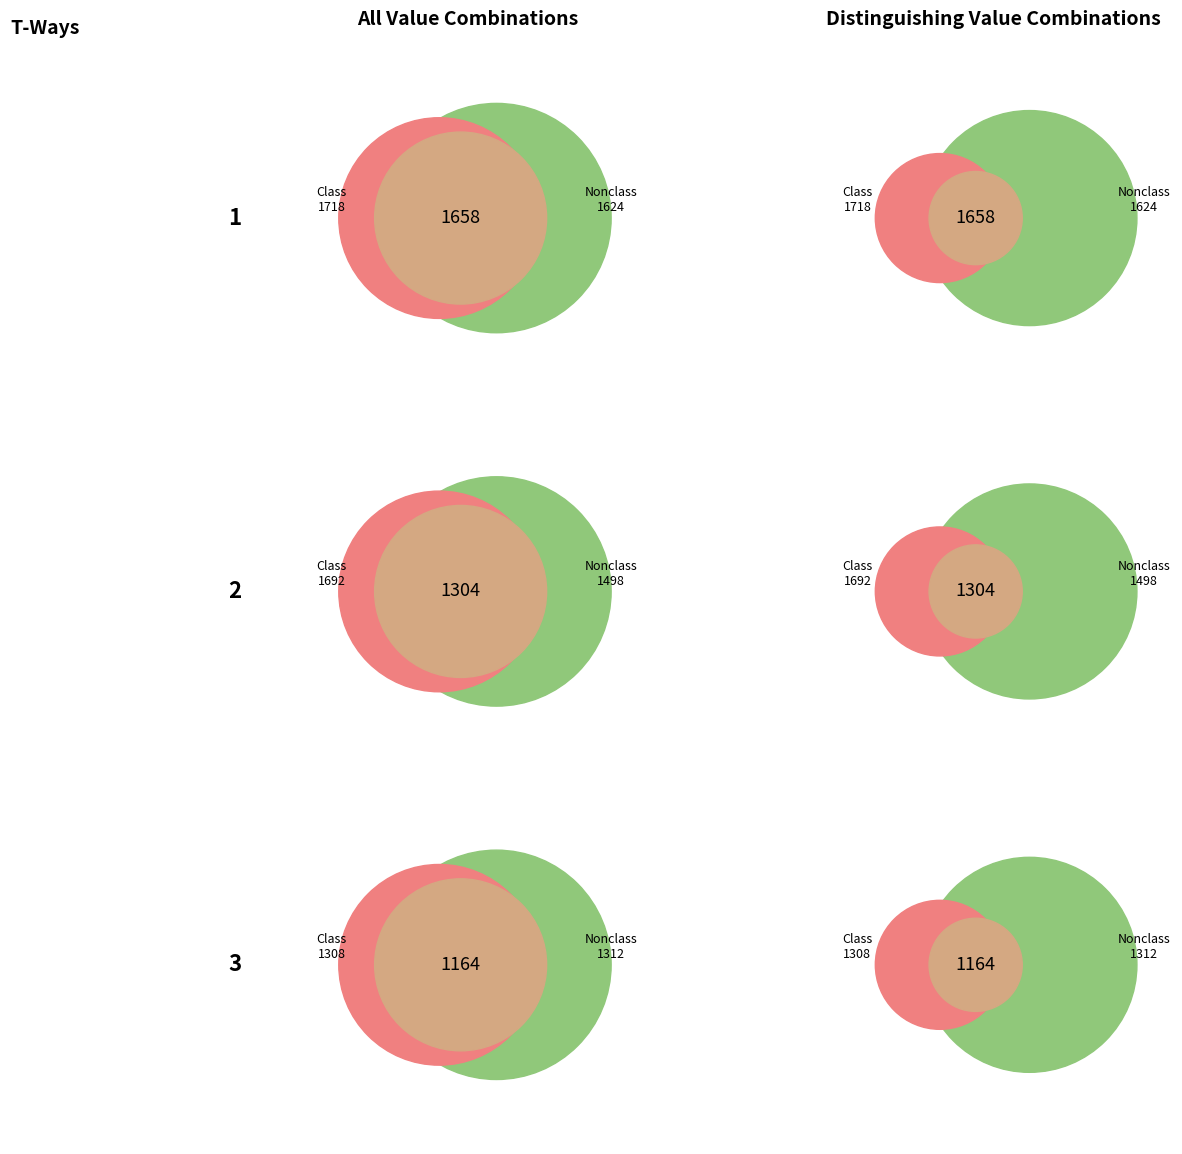

How many segments does this pie chart have?

12